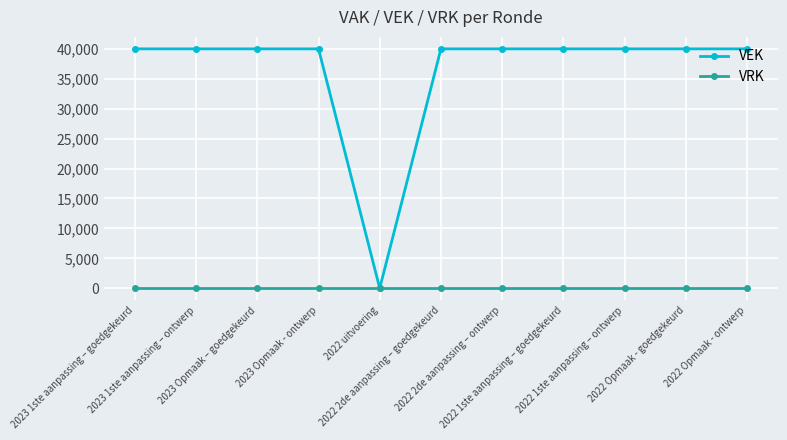

What is the average value of the VEK series?

36364